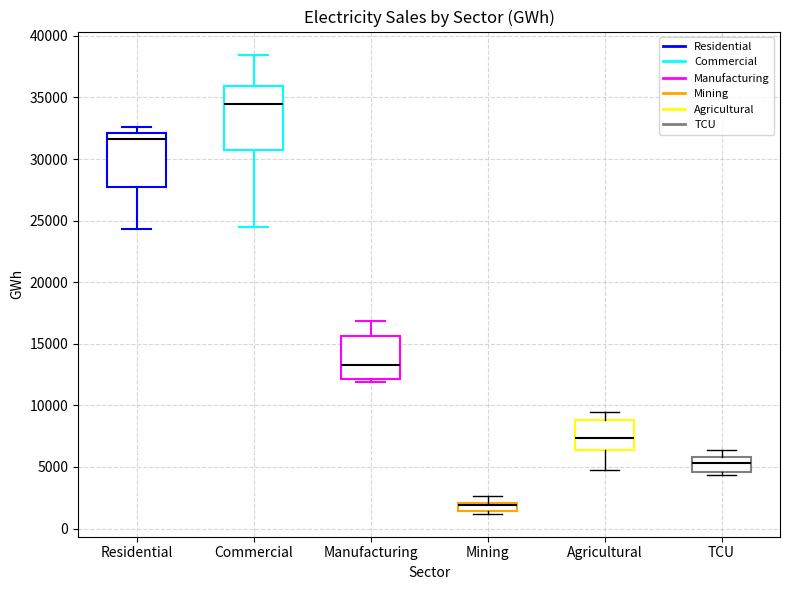

Which box's median line is the lowest?

Mining